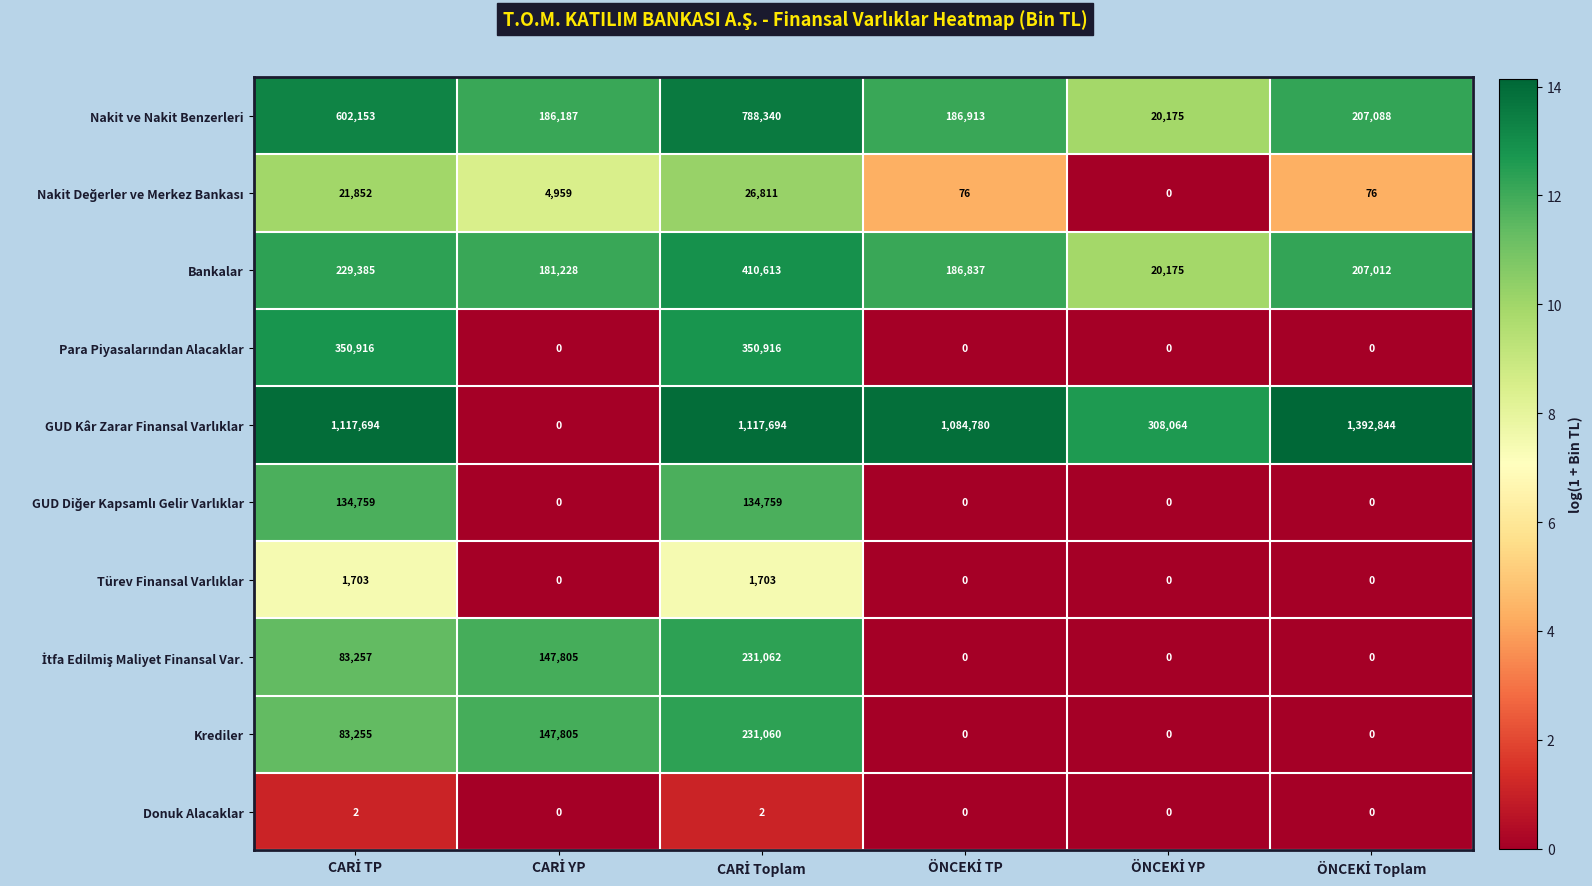

What is the greatest value displayed?

1392844